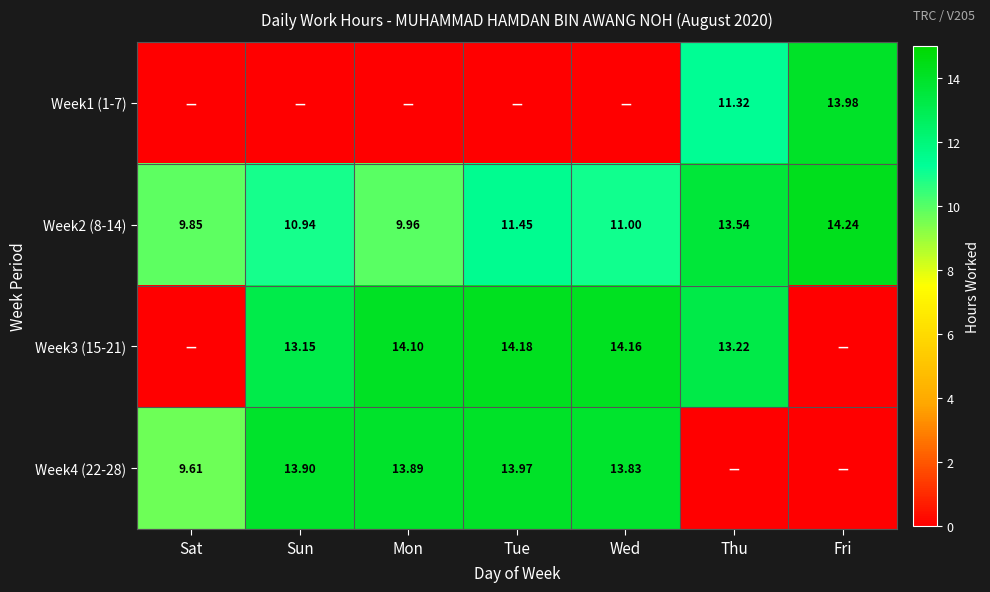

At which label does Week2 (8-14) first exceed 11?

Tue